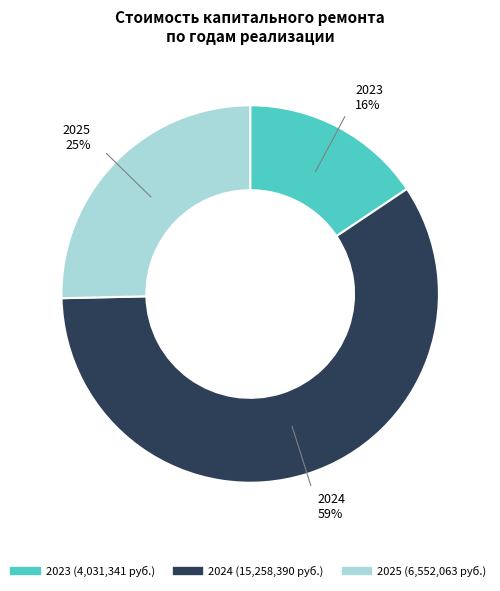

To the nearest percent, what is the difference between the largest and smallest slice percentages?

43%